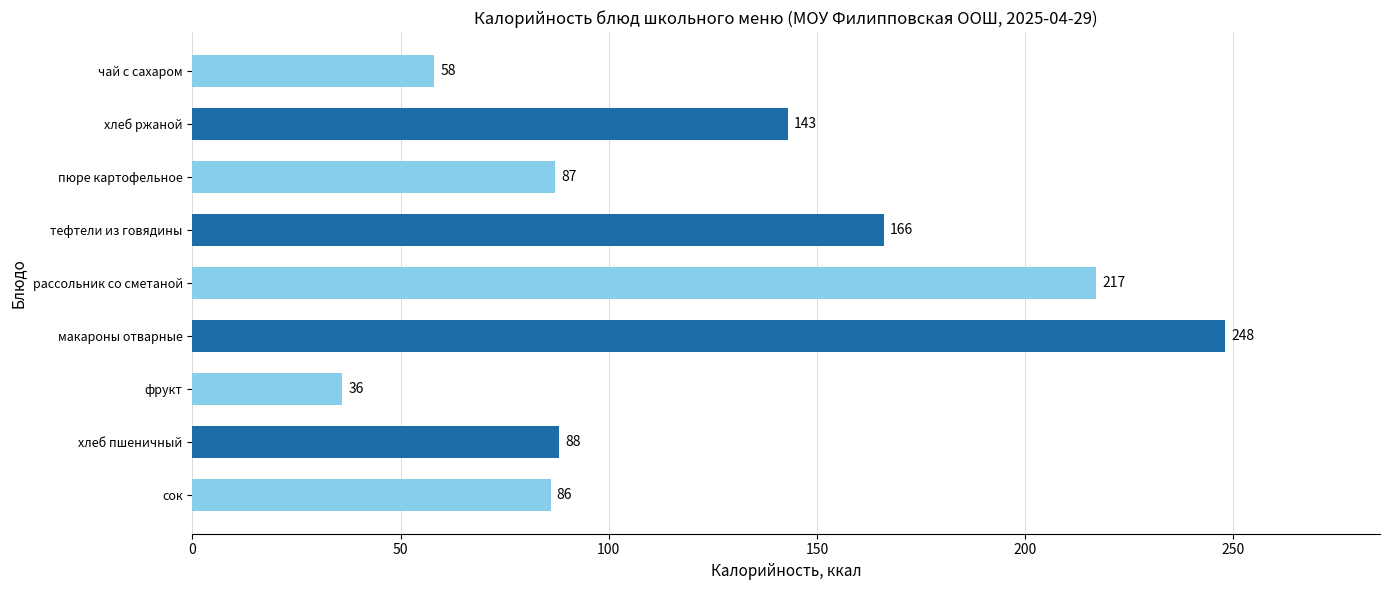

What is the sum of all values?

1129